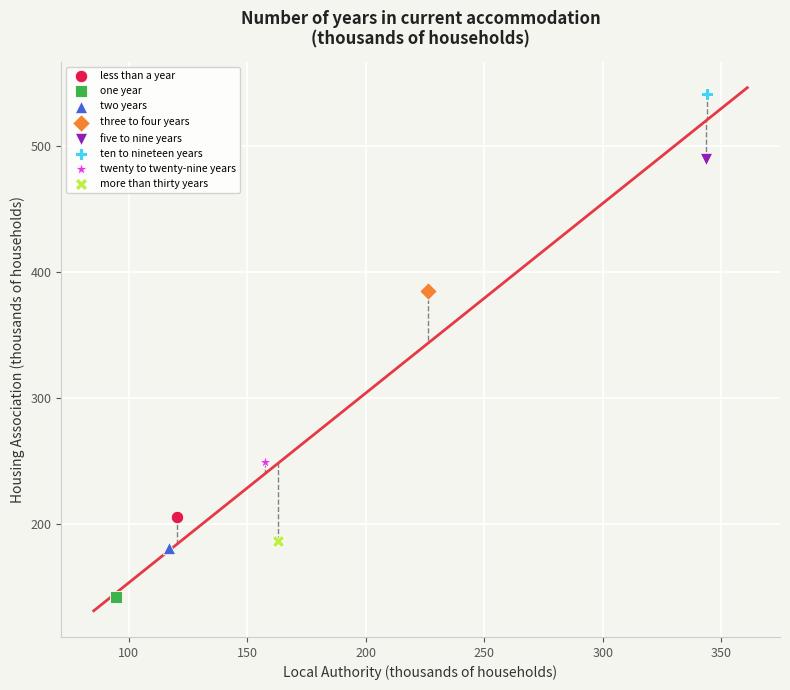

Which series reaches the minimum Y coordinate?

one year